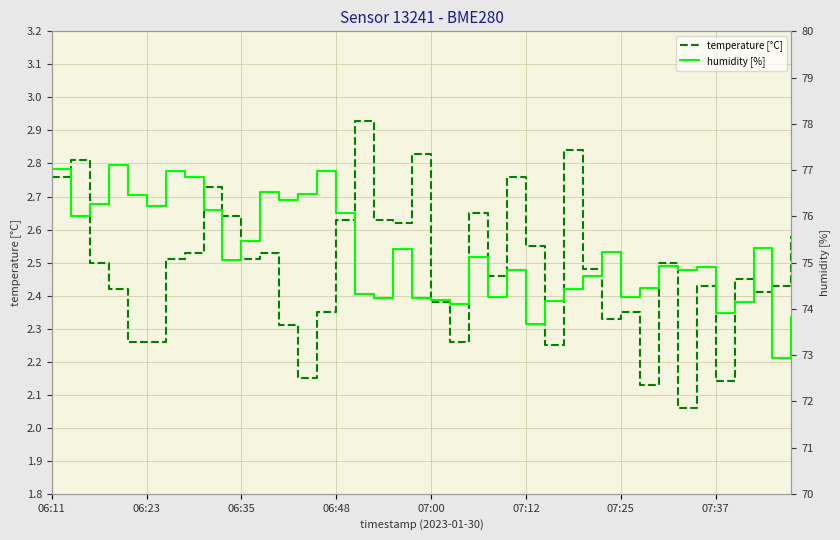

How many interior local peaks does the humidity [%] series have?

11